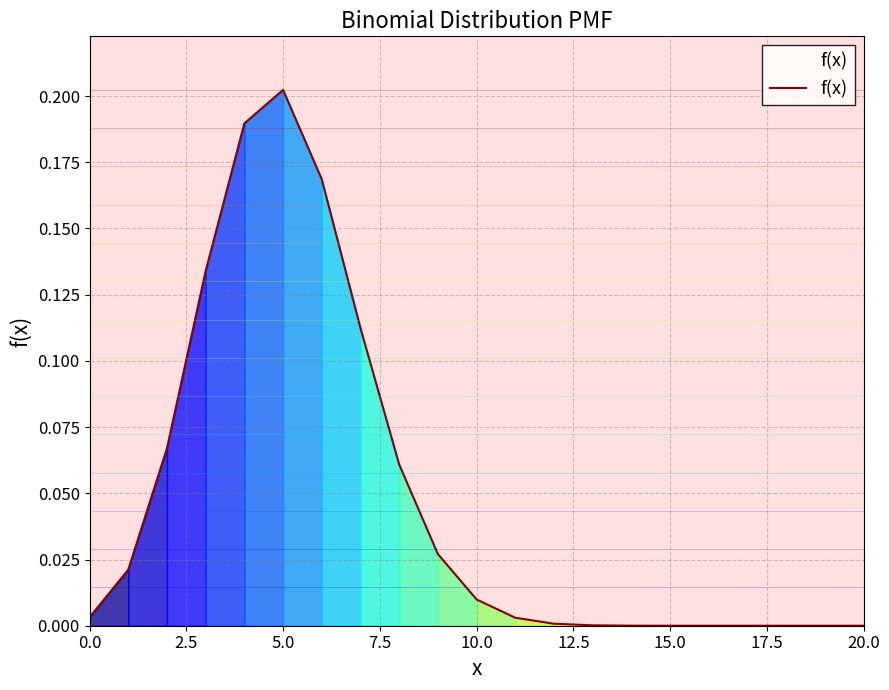

Is this an area chart (filled region under the line)?

Yes